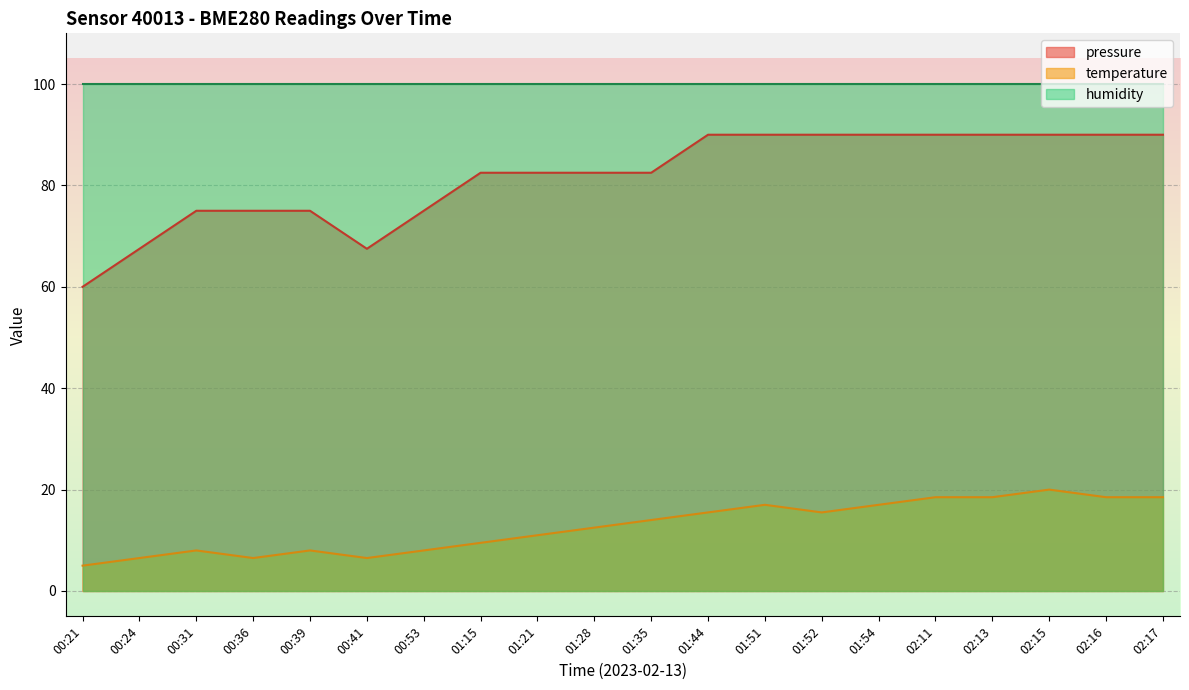

Which category has the highest value in the temperature series?

02:15